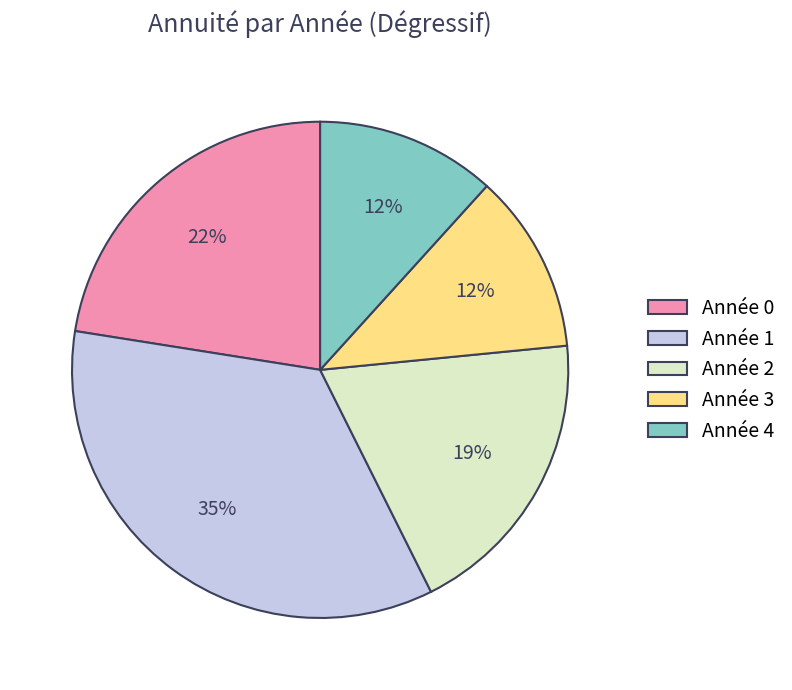

Do Année 3 and Année 0 together represent more than half of the pie?

No